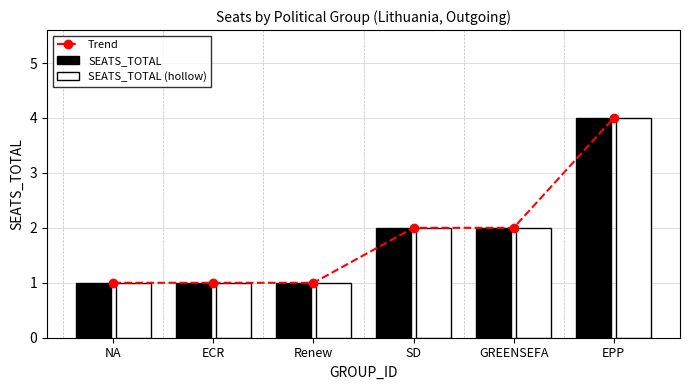

How many groups of bars are there?

6